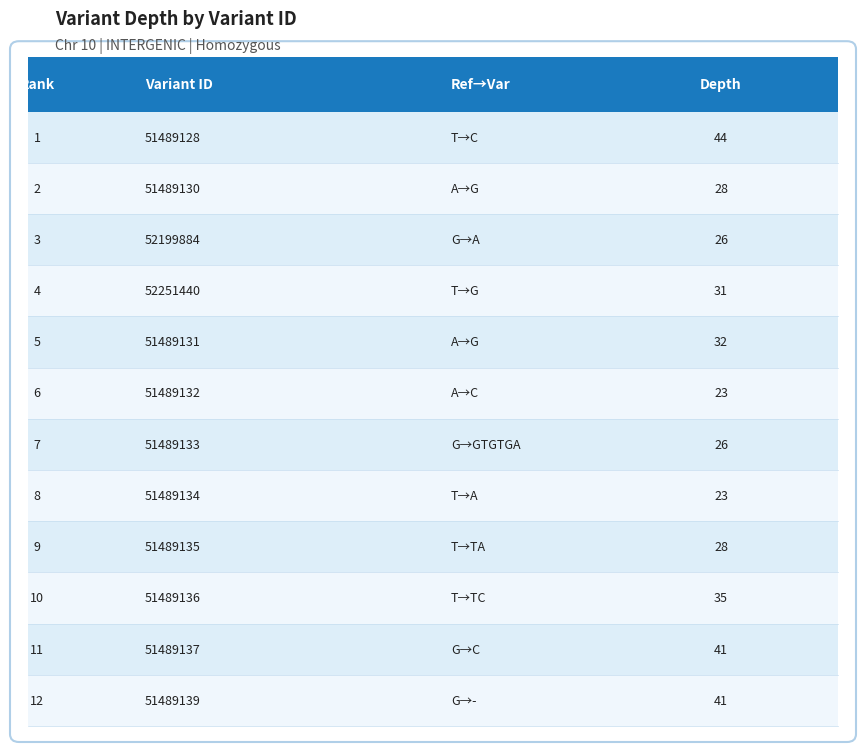

What is the minimum value shown in the chart?

23